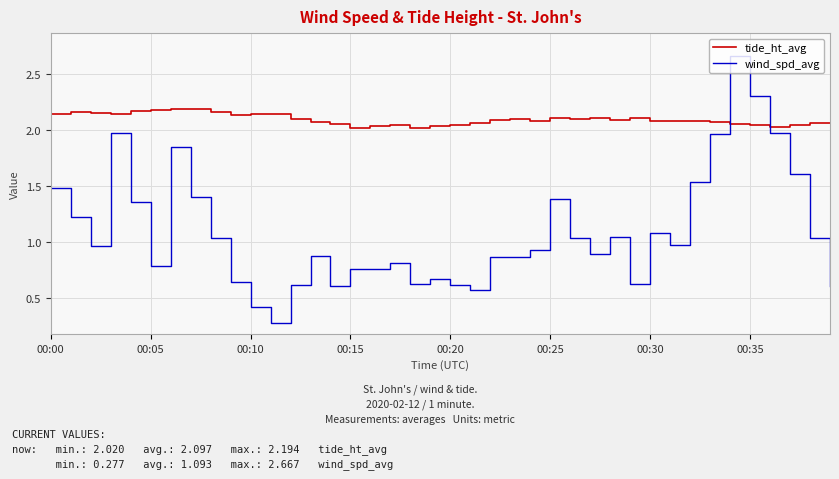

Which series has the largest total across all categories?

tide_ht_avg